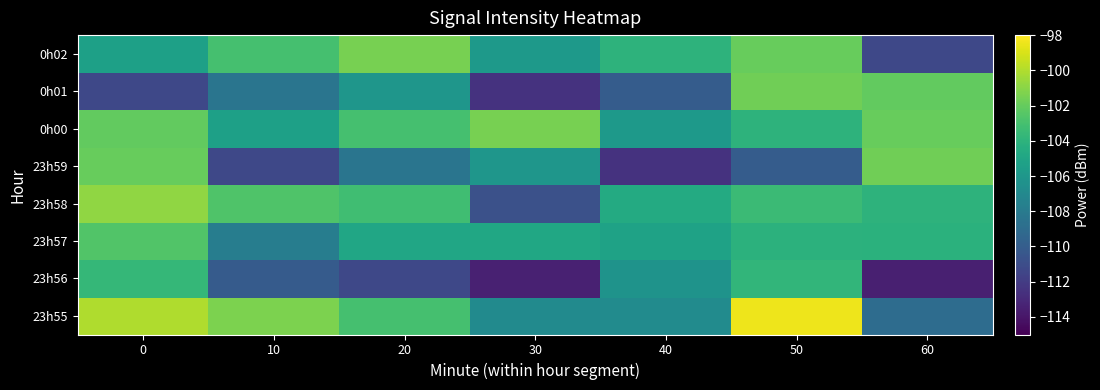

Rank the series at 40 from lowest to highest value.

23h59, 0h01, 23h55, 23h56, 0h00, 23h57, 23h58, 0h02